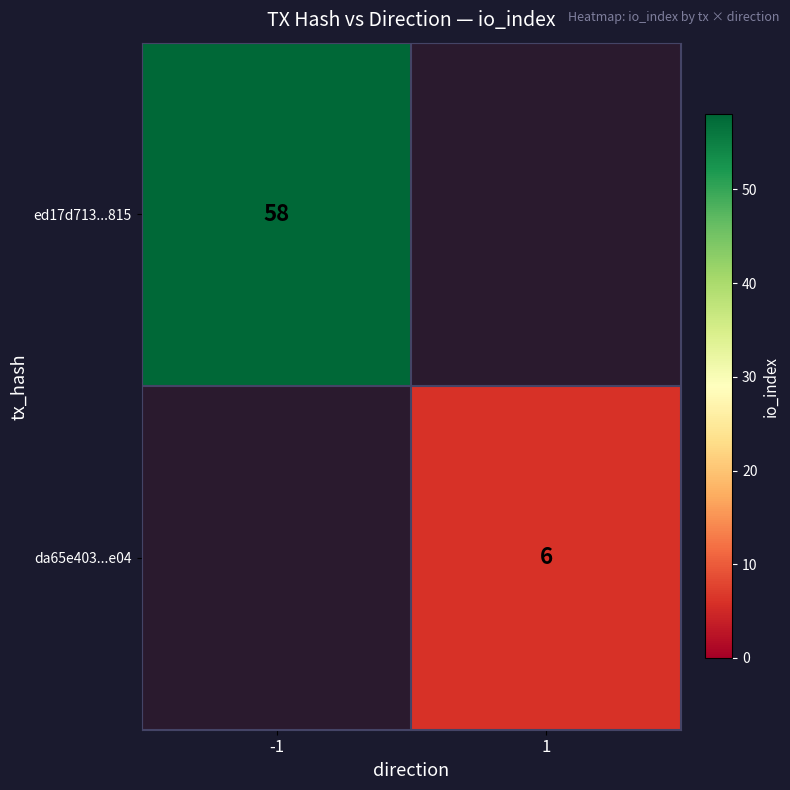

Is the value of da65e403...e04 at 1 greater than the value of ed17d713...815 at -1?

No